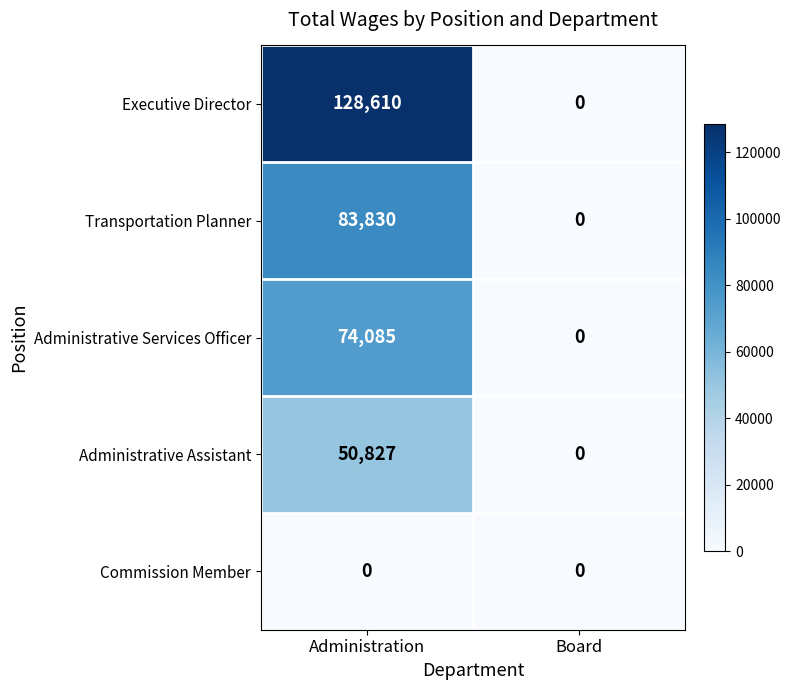

List the series in order of their peak value, lowest first.

Commission Member, Administrative Assistant, Administrative Services Officer, Transportation Planner, Executive Director